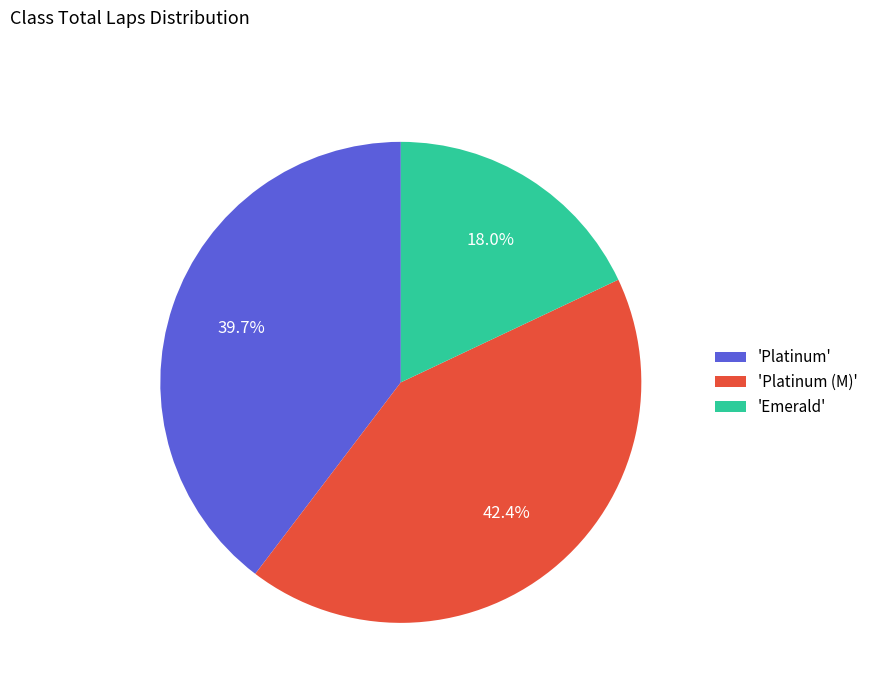

Count the number of slices in the pie.

3